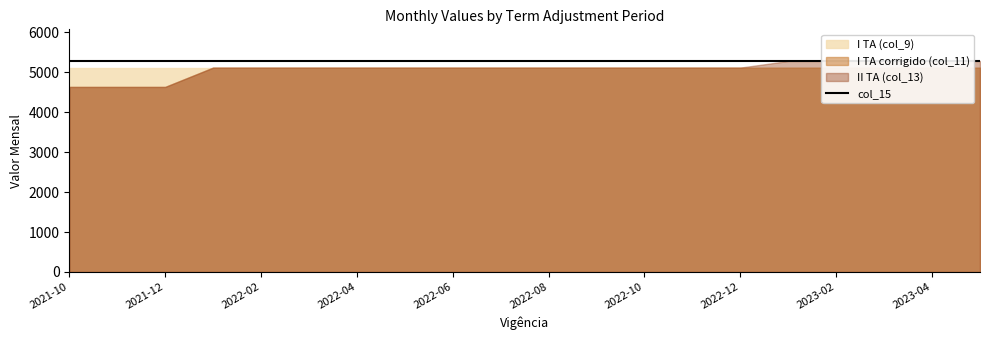

What is the difference between the highest and lowest values at 2022-01?

166.0